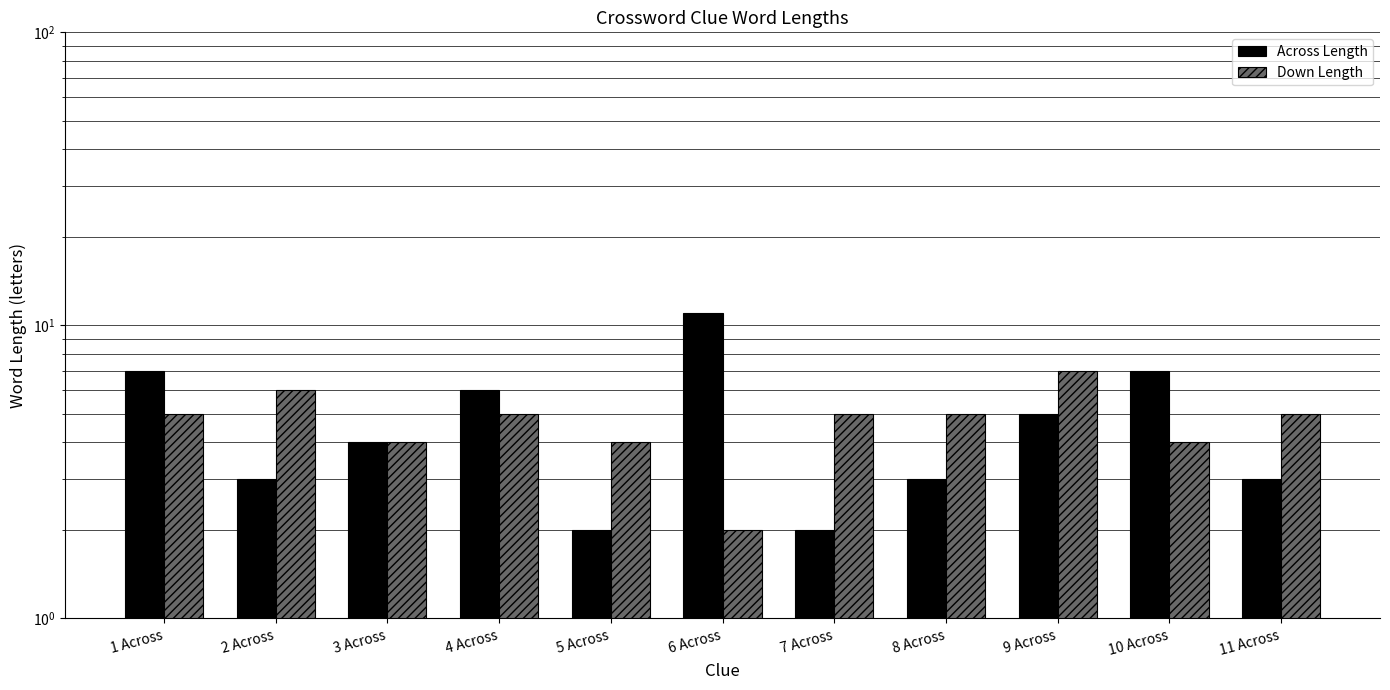

What is the average value of the Down Length series?

5